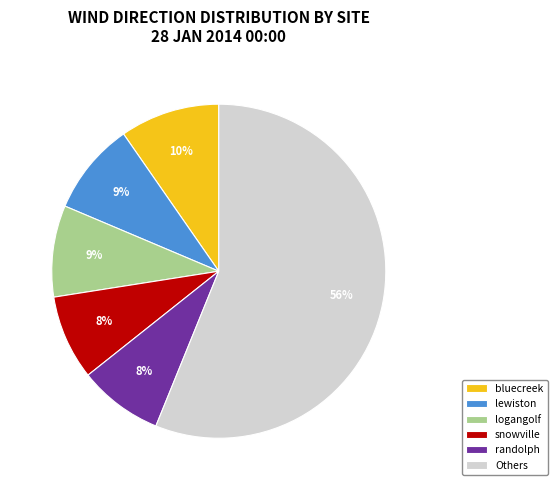

To the nearest percent, what is the difference between the largest and smallest slice percentages?

48%